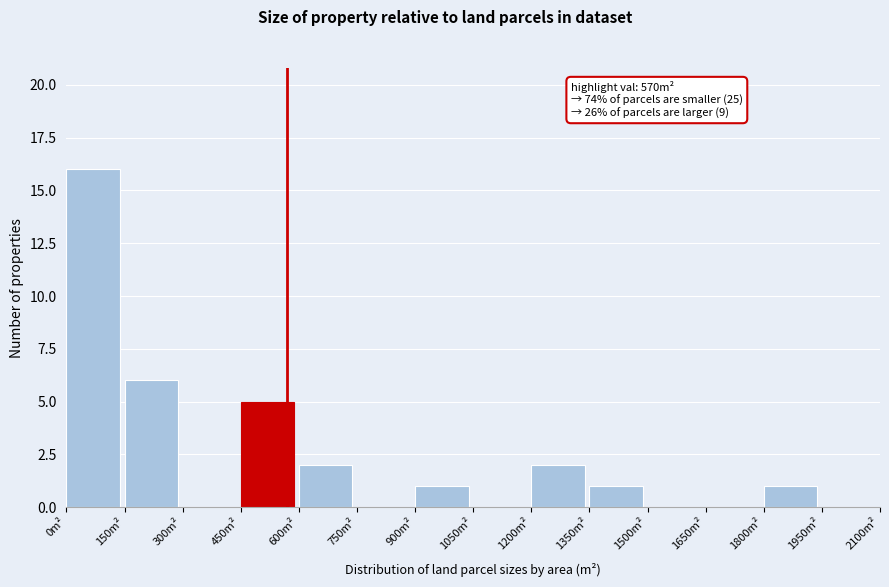

Which range on the x-axis has the tallest bar?

0 to 150